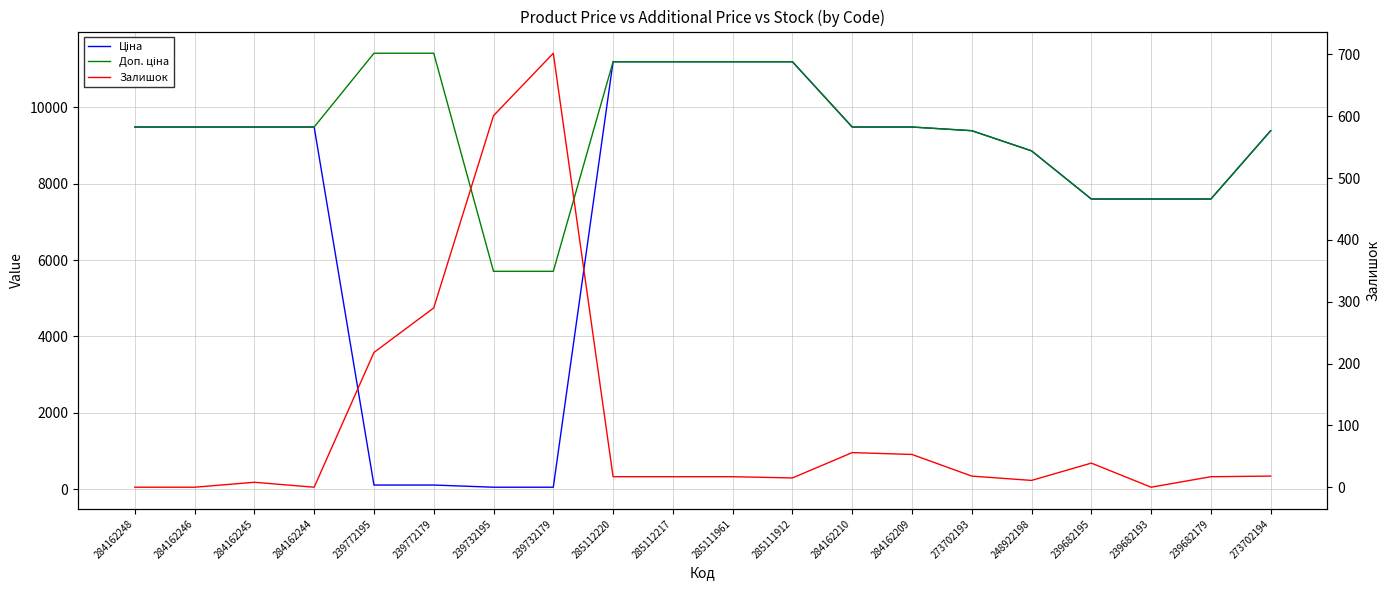

Between which two adjacent categories do Залишок and Ціна first intersect?

284162244 and 239772195